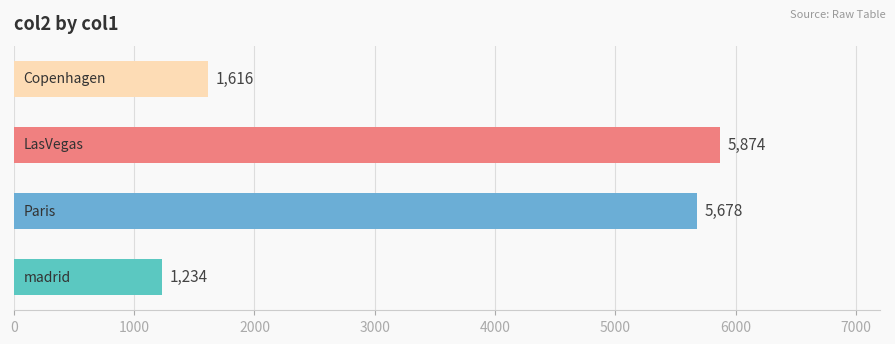

What is the smallest value displayed?

1234